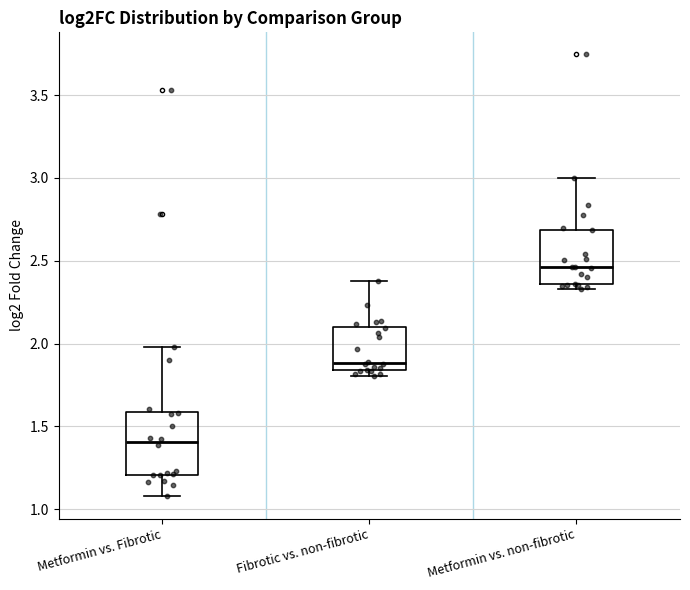

Reading left to right, transcribe this box plot: for each box, give where its median line is, the range the box spans, and where its two whiskers end, as read against the y-axis. The values are not printed on the chart, so give them approximately, as read against the axis.

Metformin vs. Fibrotic: median 1.40, box 1.20 to 1.60, whiskers 1.10 to 2.00
Fibrotic vs. non-fibrotic: median 1.90, box 1.85 to 2.10, whiskers 1.80 to 2.40
Metformin vs. non-fibrotic: median 2.45, box 2.35 to 2.70, whiskers 2.35 (just below the box's lower edge) to 3.00